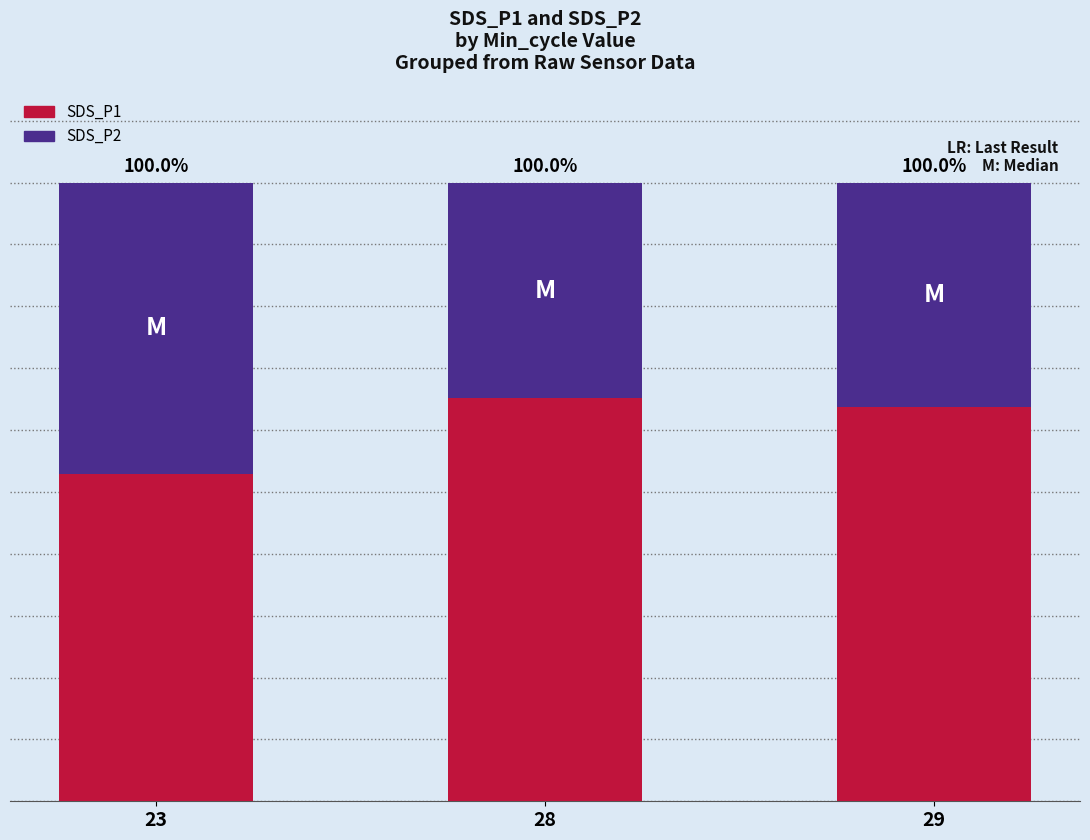

What is the sum of the SDS_P1 values at 23 and 29?

116.5